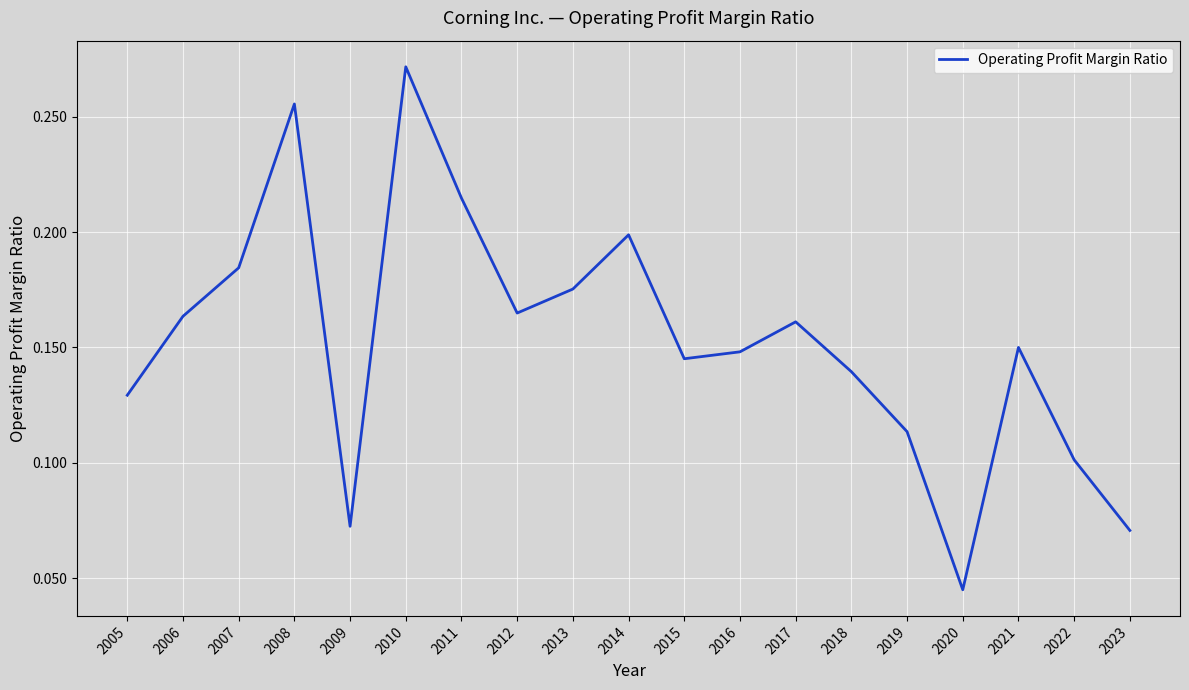

True or false: the data shows 0.1 at 2013.

False